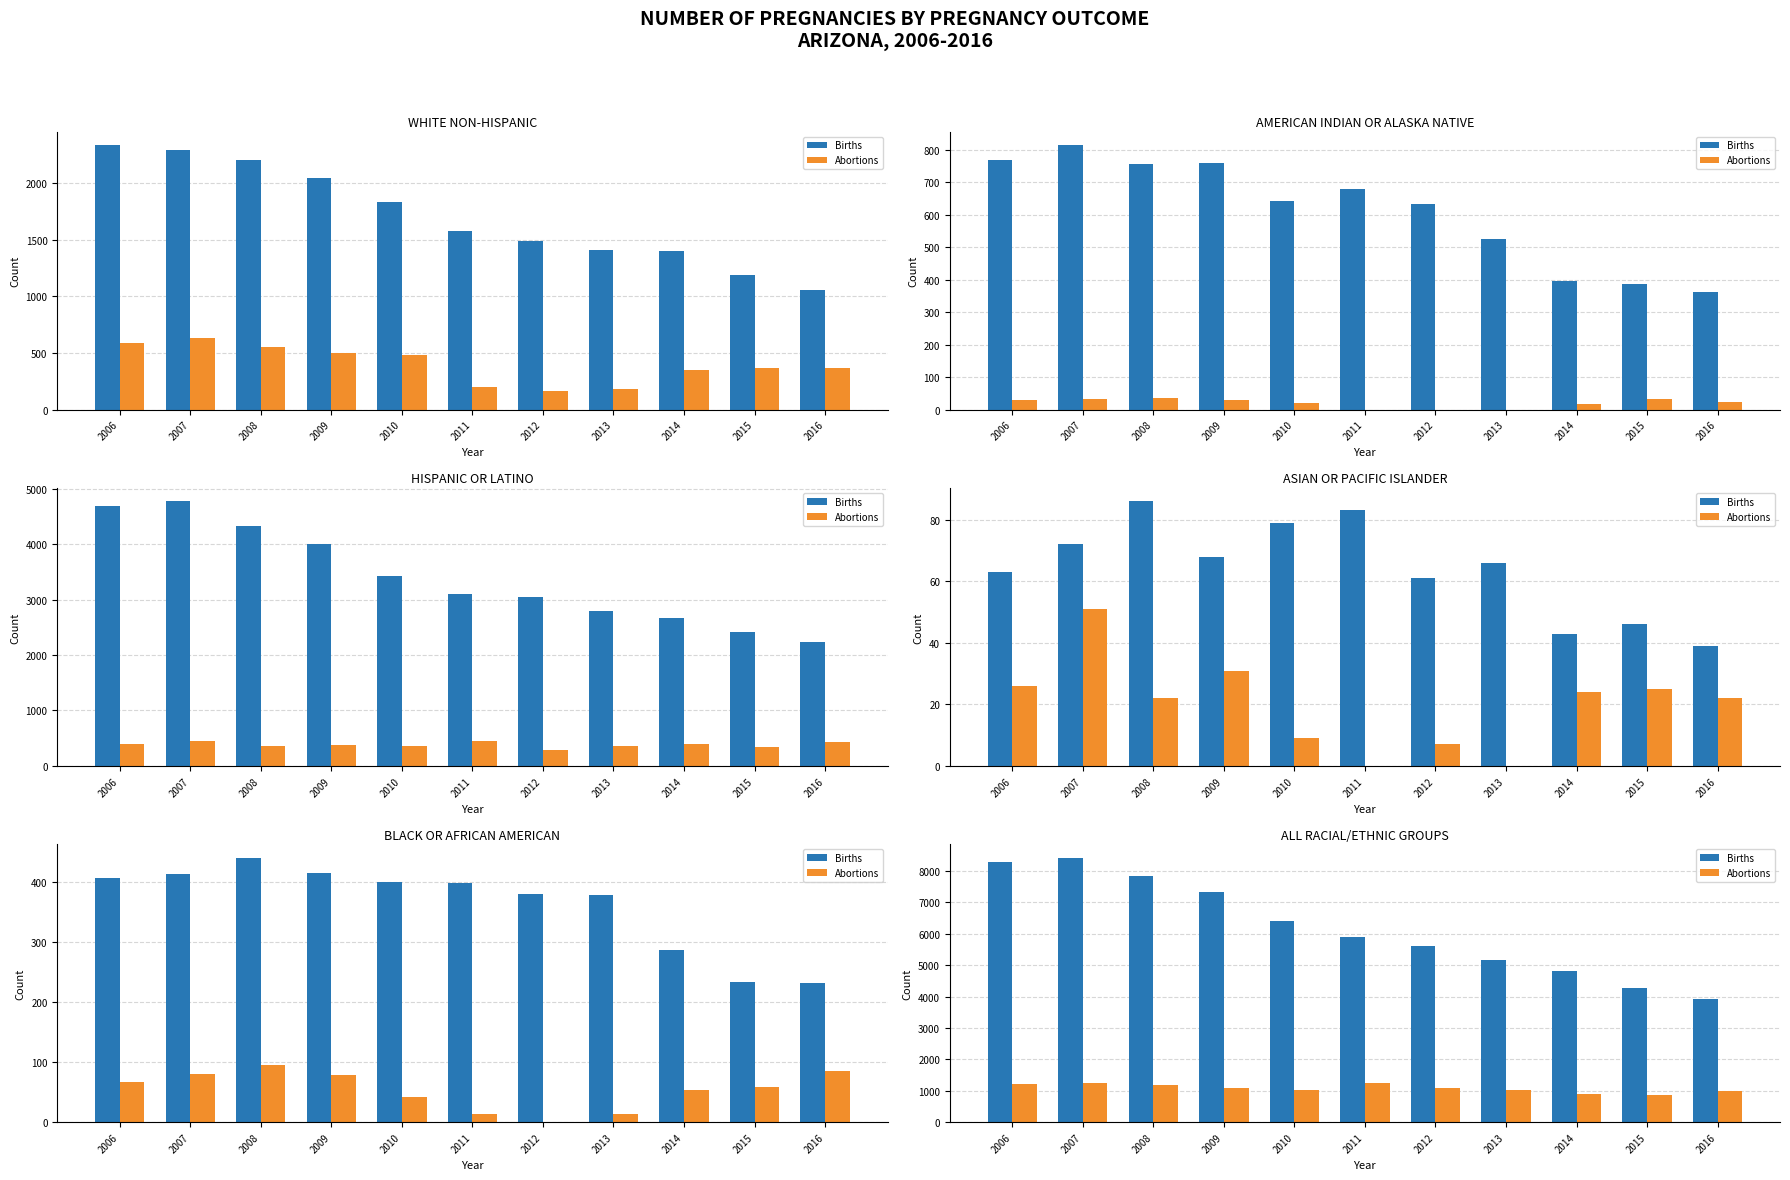

Are the bars grouped side by side (vs. stacked)?

Yes